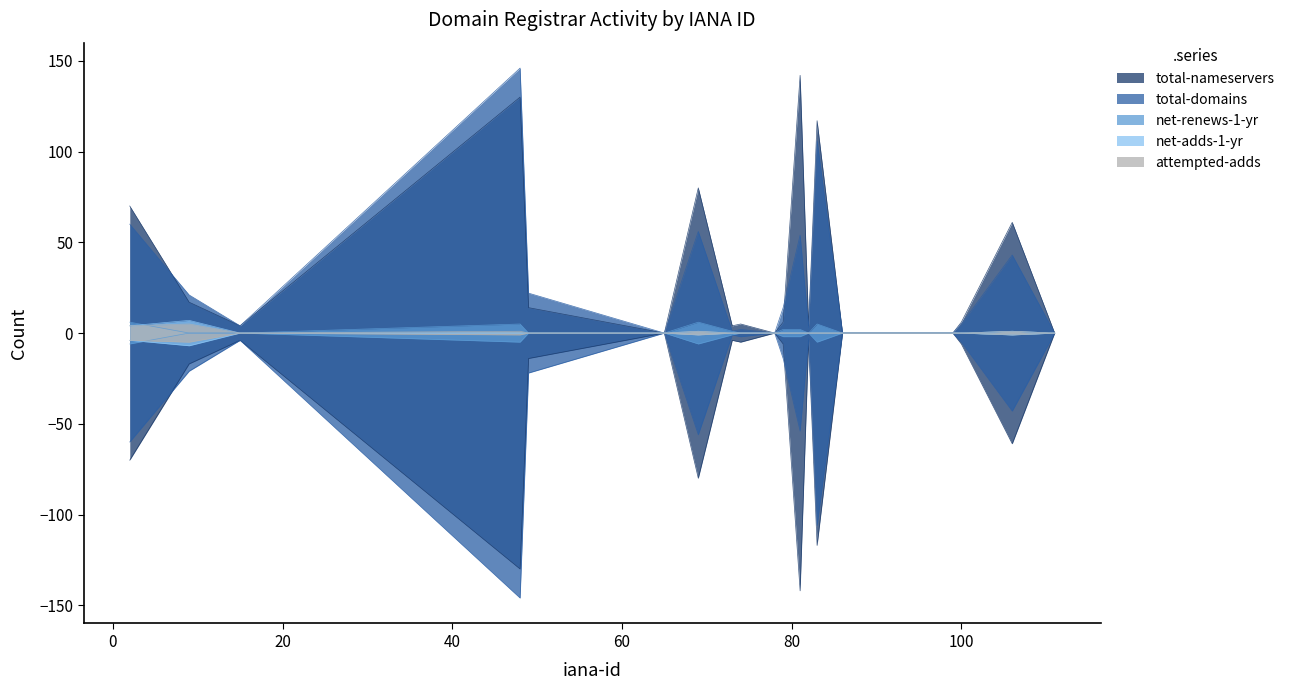

What is the sum of all attempted-adds values?

12